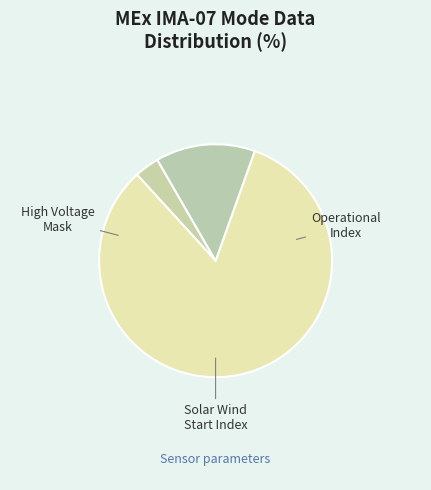

To the nearest percent, what is the average slice percentage?

25%